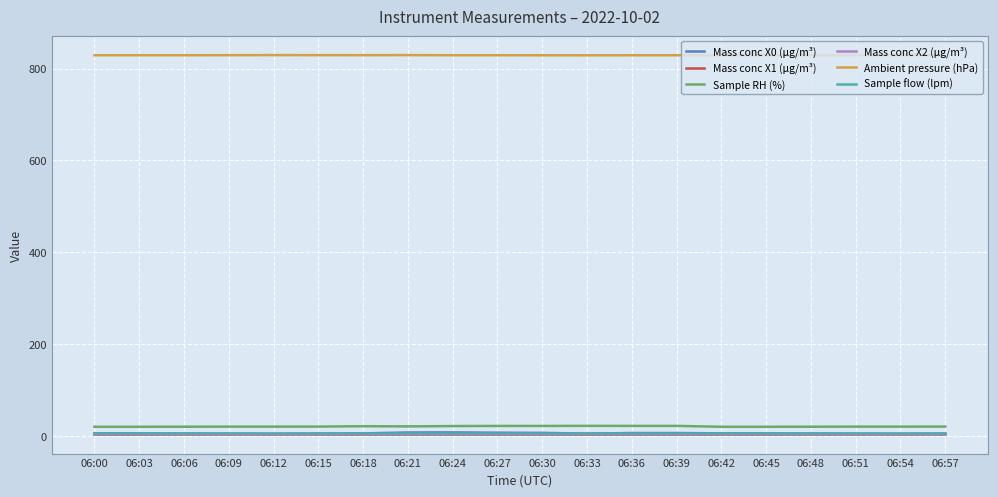

Is the value of Ambient pressure (hPa) at 06:27 greater than the value of Sample RH (%) at 06:27?

Yes